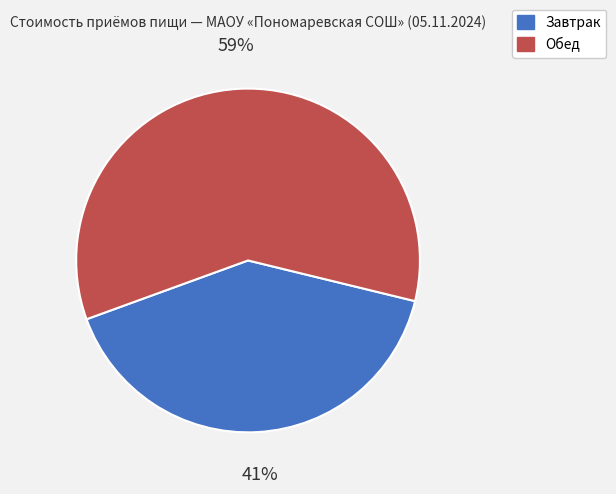

The Обед slice represents 59% of the pie. True or false?

True